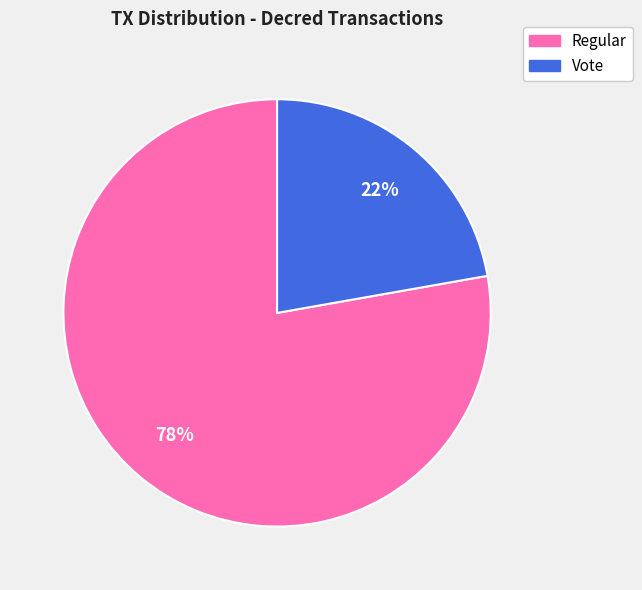

How many slices are in this pie chart?

2